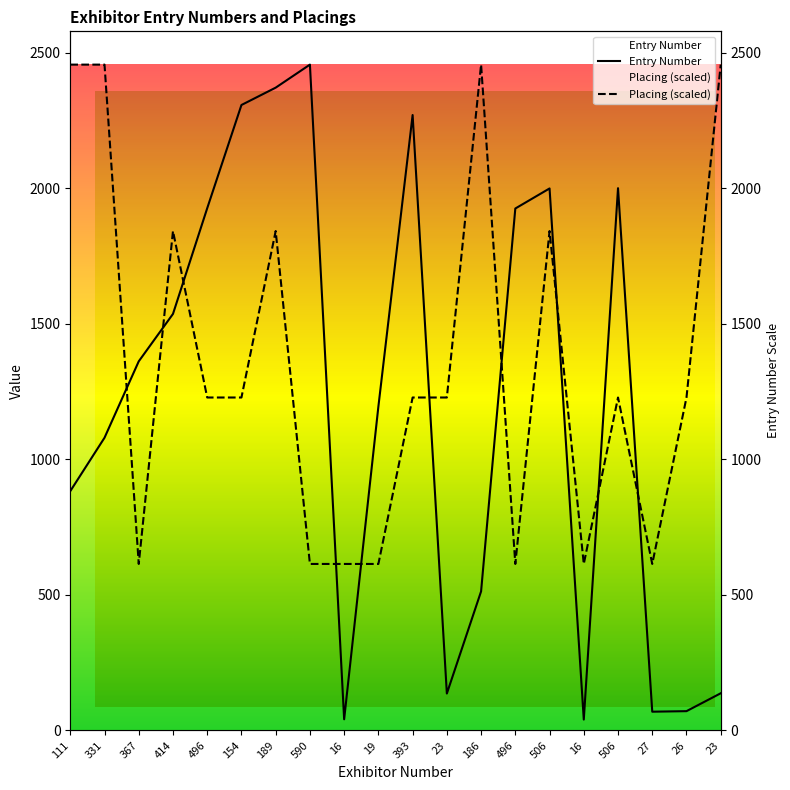

What is the difference between the second highest and second lowest values in the Placing series?

1842.8